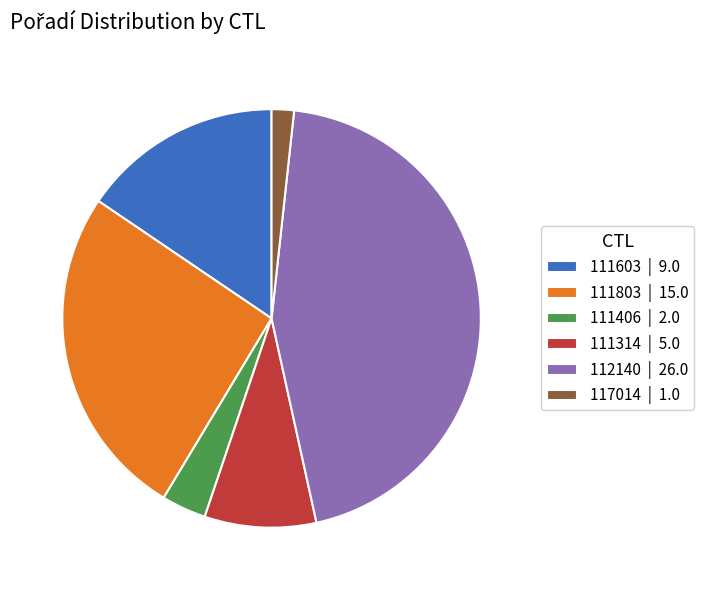

Count the number of slices in the pie.

6